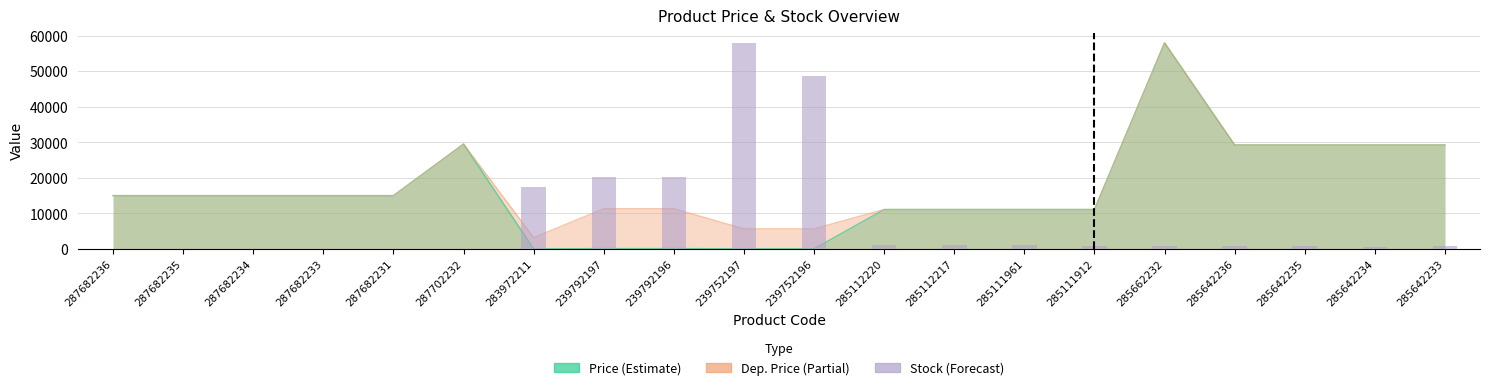

Which has a higher value, 239752196 or 287682234?

239752196